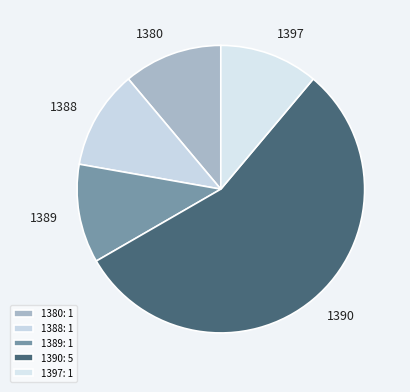

What is the ratio of the value at 1388 to the value at 1380?

1.0